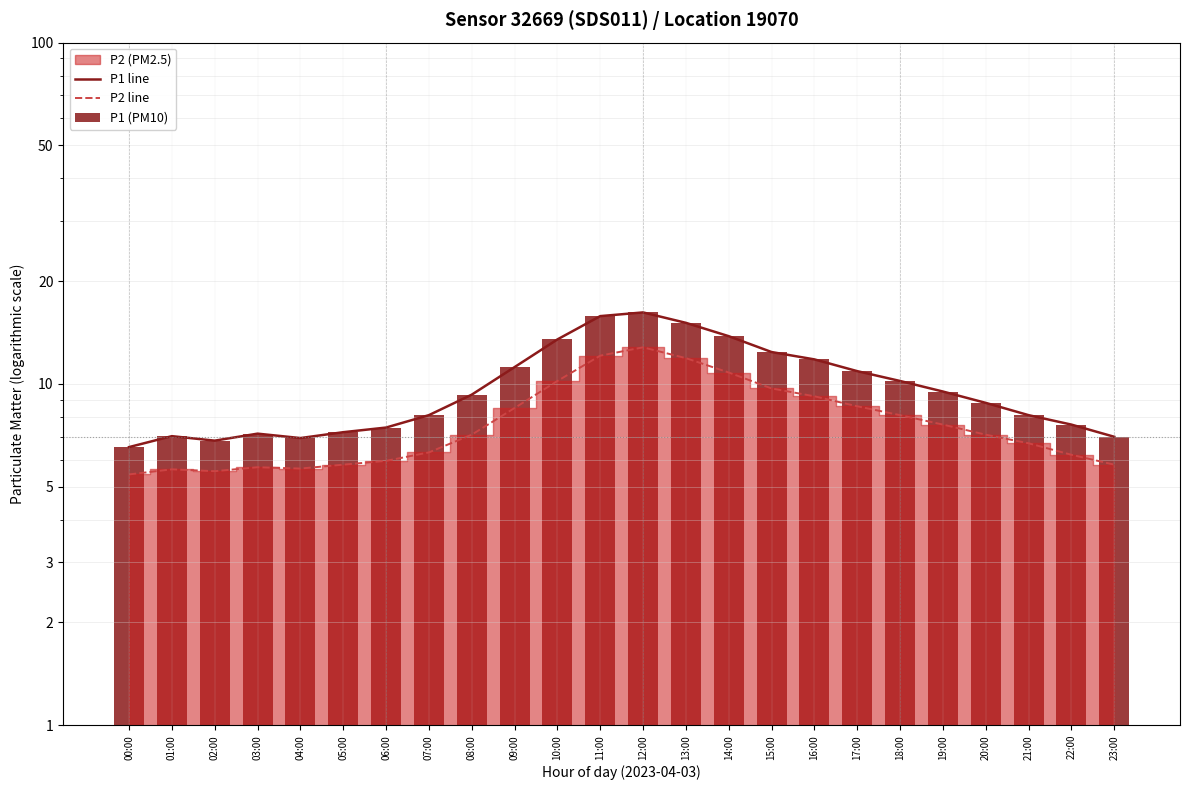

How many data points in P1 (PM10) are above 9?

12